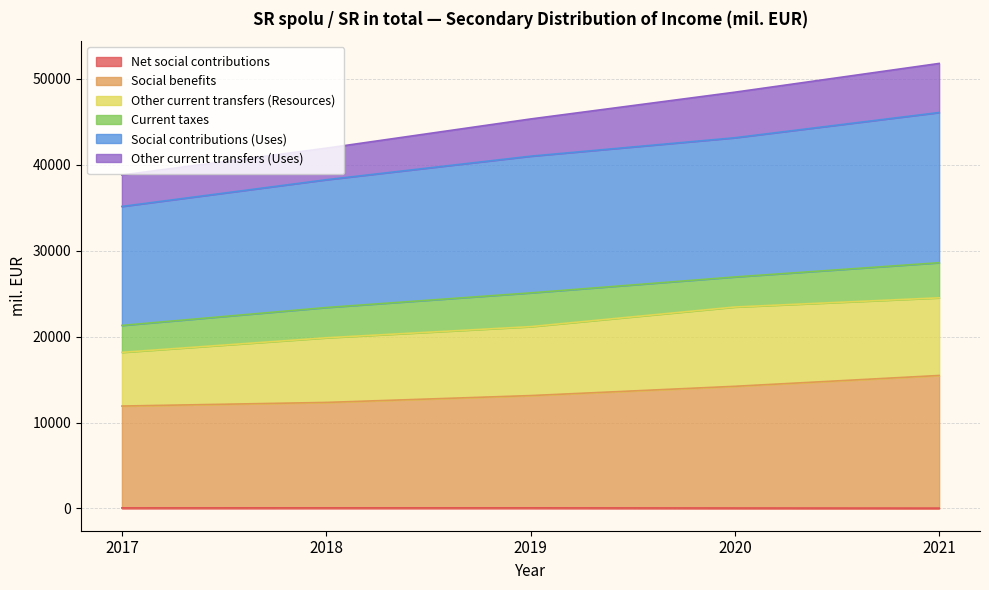

At which label does Social benefits reach its peak?

2021